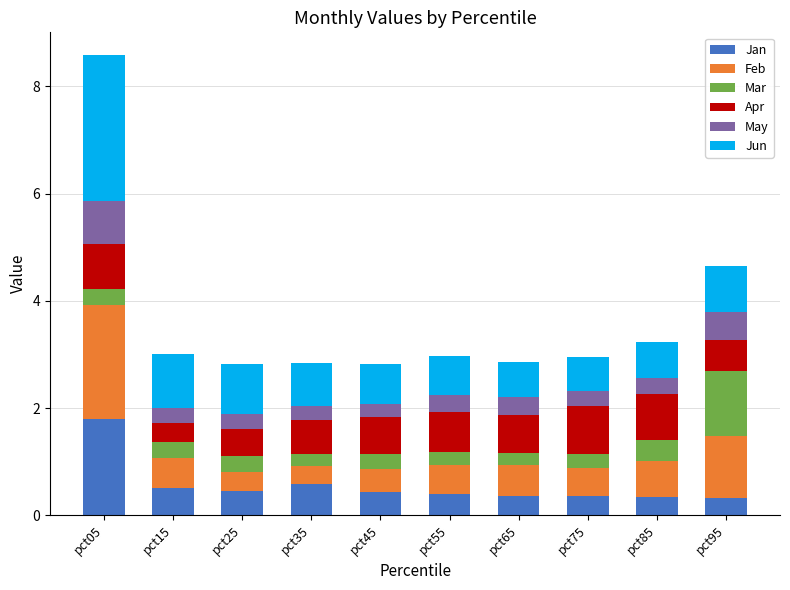

How many distinct data groups are displayed?

6